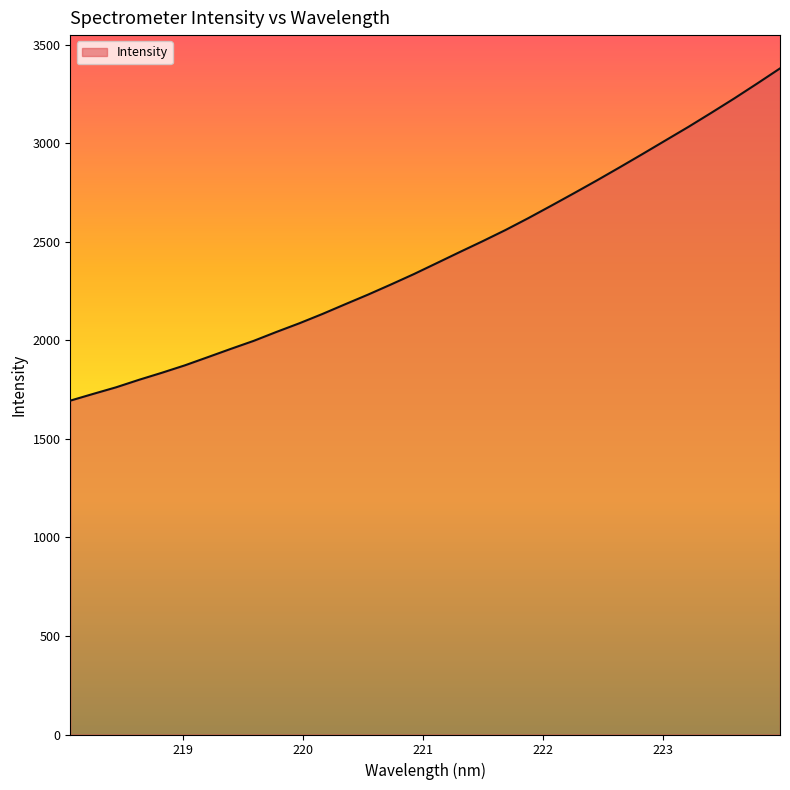

Reading right to left, extract all data points from this chart.

3380.2	3303.3	3227.9	3155.2	3083.8	3015.3	2946.6	2878.9	2812.2	2747.4	2683.5	2620.6	2560.1	2503.2	2448.2	2392.3	2336.6	2283.9	2232.5	2183.5	2133.9	2086.9	2043.1	1997.5	1956.7	1914.8	1873.4	1835.8	1800.0	1762.0	1728.5	1694.3